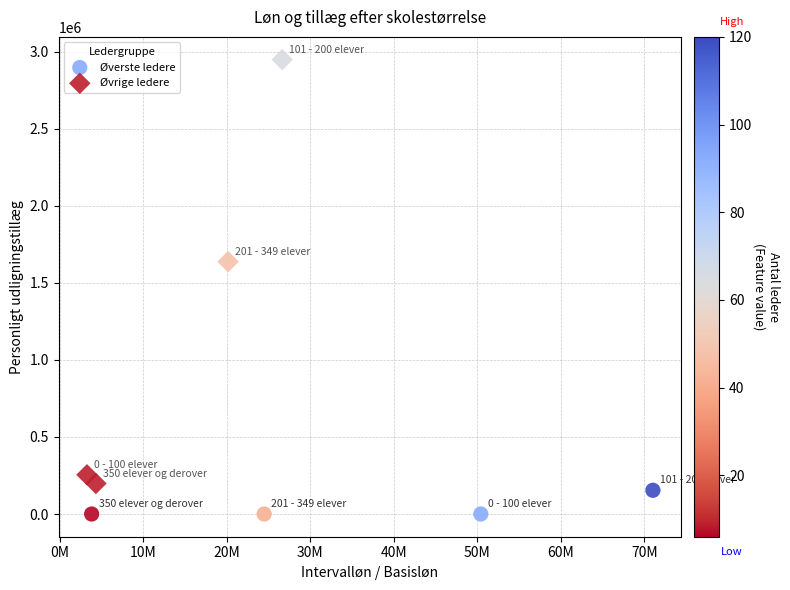

Which series reaches the maximum Y coordinate?

Øvrige ledere